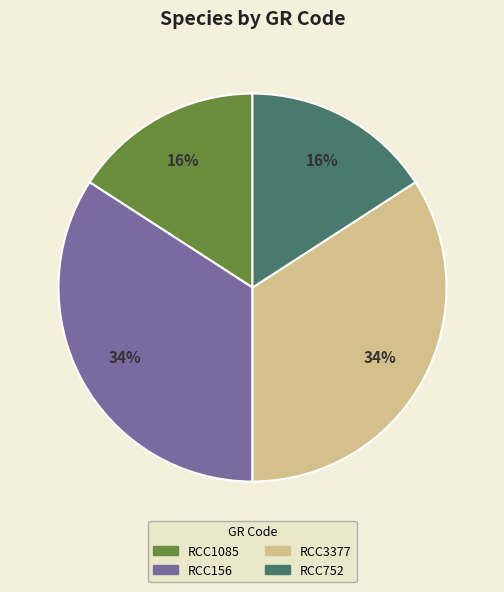

Does RCC1085 account for over 50% of the chart?

No